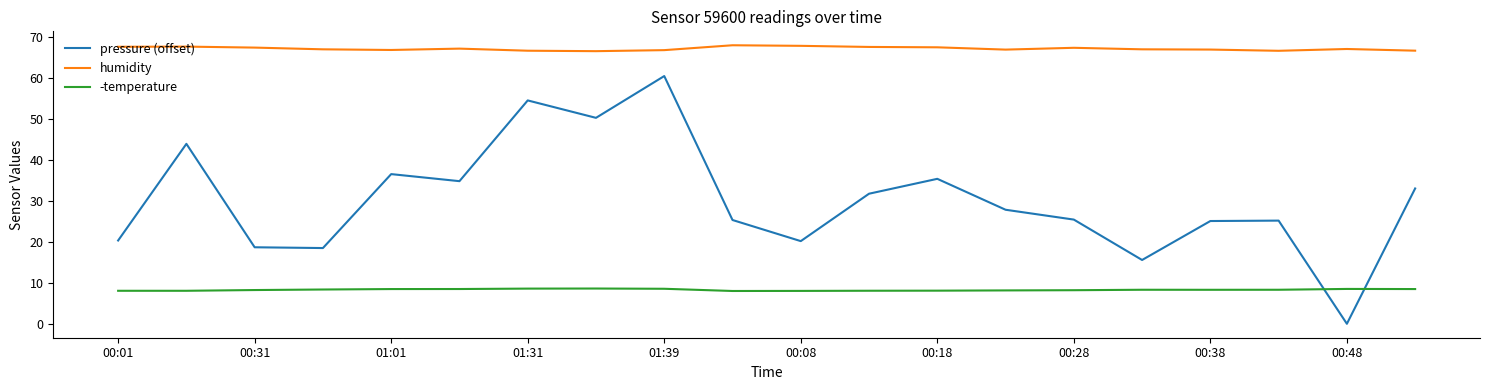

Which series ends up on top after the final intersection of -temperature and pressure (offset)?

pressure (offset)